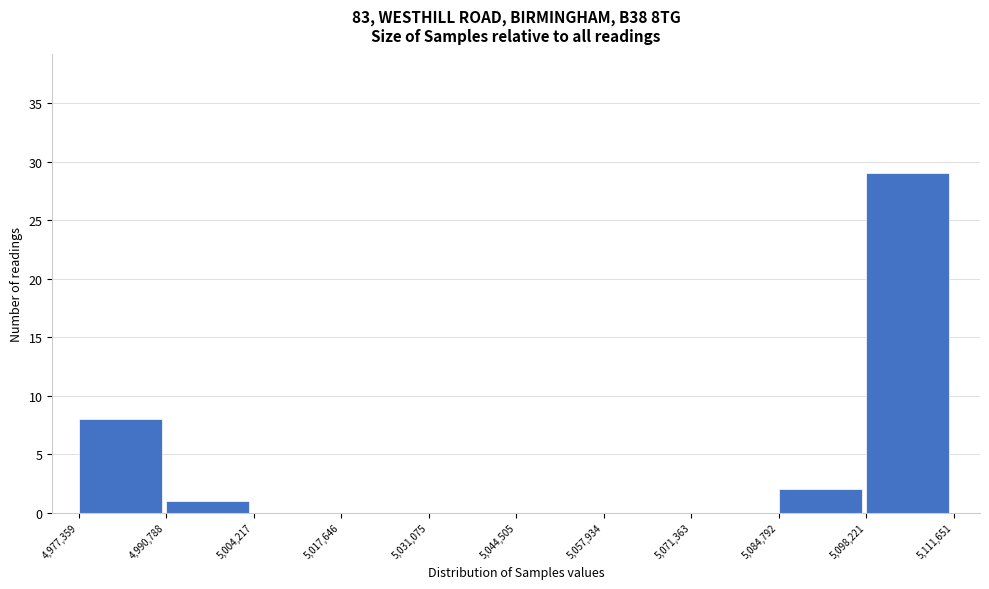

Reading left to right, list every bar in this chart as the range it spans on the x-axis followed by its height. The values are not printed on the chart, so give them approximately, as read against the axis.

4,977,359 to 4,990,788: 8
4,990,788 to 5,004,217: 1
5,004,217 to 5,017,646: 0
5,017,646 to 5,031,075: 0
5,031,075 to 5,044,505: 0
5,044,505 to 5,057,934: 0
5,057,934 to 5,071,363: 0
5,071,363 to 5,084,792: 0
5,084,792 to 5,098,221: 2
5,098,221 to 5,111,651: 29